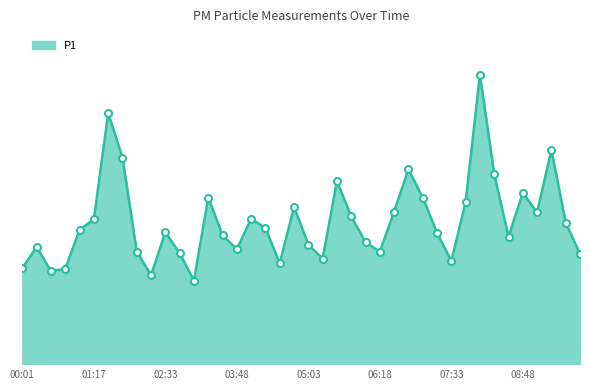

What is the average value?

6.1